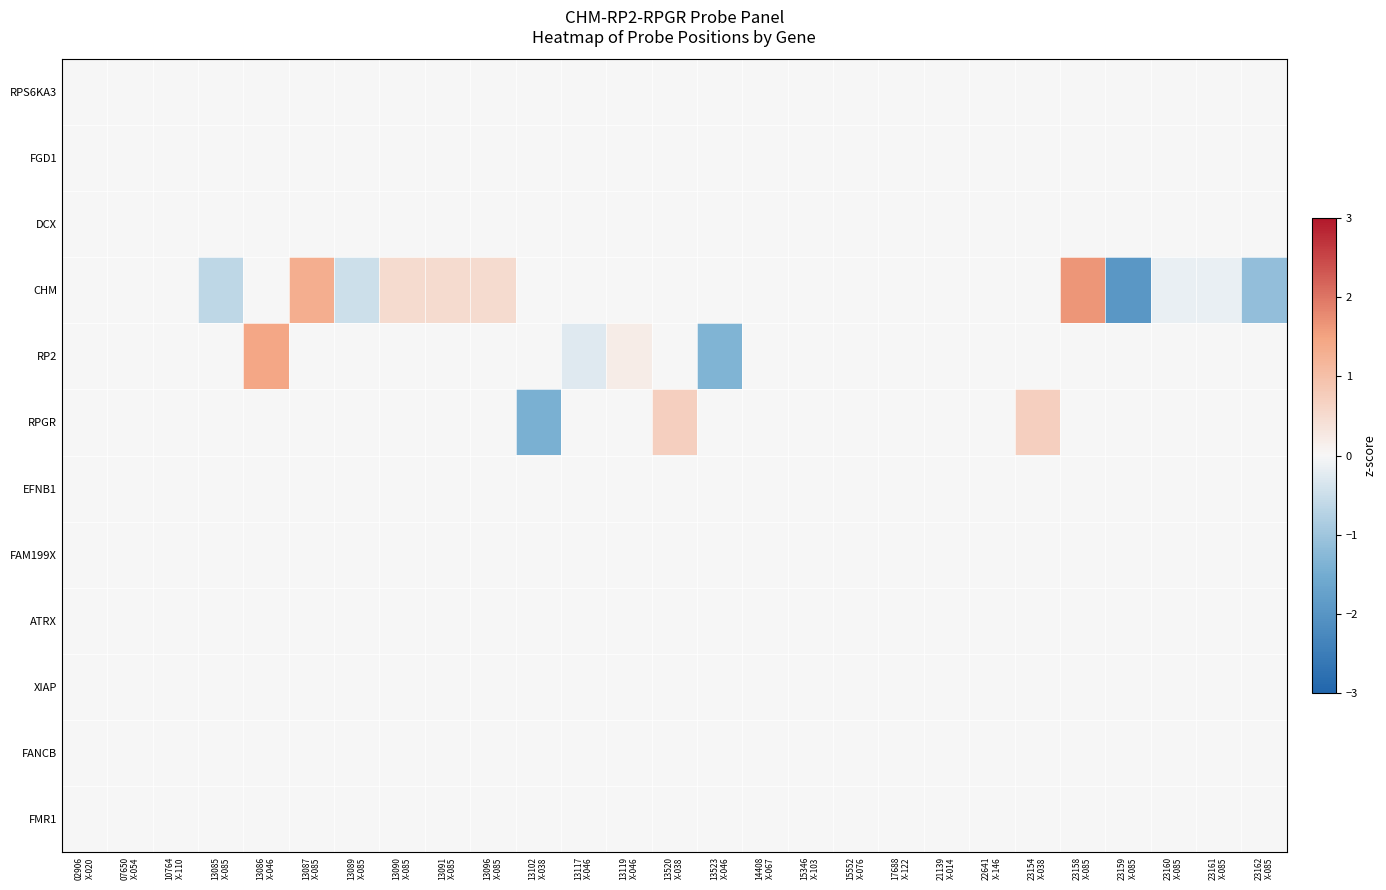

Reading left to right, extract all data points from this chart.

RPS6KA3: 02906
X-020=0.0	07650
X-054=0.0	10764
X-110=0.0	13085
X-085=0.0	13086
X-046=0.0	13087
X-085=0.0	13089
X-085=0.0	13090
X-085=0.0	13091
X-085=0.0	13096
X-085=0.0	13102
X-038=0.0	13117
X-046=0.0	13119
X-046=0.0	13520
X-038=0.0	13523
X-046=0.0	14408
X-067=0.0	15346
X-103=0.0	15552
X-076=0.0	17688
X-122=0.0	21139
X-014=0.0	22641
X-146=0.0	23154
X-038=0.0	23158
X-085=0.0	23159
X-085=0.0	23160
X-085=0.0	23161
X-085=0.0	23162
X-085=0.0
FGD1: 02906
X-020=0.0	07650
X-054=0.0	10764
X-110=0.0	13085
X-085=0.0	13086
X-046=0.0	13087
X-085=0.0	13089
X-085=0.0	13090
X-085=0.0	13091
X-085=0.0	13096
X-085=0.0	13102
X-038=0.0	13117
X-046=0.0	13119
X-046=0.0	13520
X-038=0.0	13523
X-046=0.0	14408
X-067=0.0	15346
X-103=0.0	15552
X-076=0.0	17688
X-122=0.0	21139
X-014=0.0	22641
X-146=0.0	23154
X-038=0.0	23158
X-085=0.0	23159
X-085=0.0	23160
X-085=0.0	23161
X-085=0.0	23162
X-085=0.0
DCX: 02906
X-020=0.0	07650
X-054=0.0	10764
X-110=0.0	13085
X-085=0.0	13086
X-046=0.0	13087
X-085=0.0	13089
X-085=0.0	13090
X-085=0.0	13091
X-085=0.0	13096
X-085=0.0	13102
X-038=0.0	13117
X-046=0.0	13119
X-046=0.0	13520
X-038=0.0	13523
X-046=0.0	14408
X-067=0.0	15346
X-103=0.0	15552
X-076=0.0	17688
X-122=0.0	21139
X-014=0.0	22641
X-146=0.0	23154
X-038=0.0	23158
X-085=0.0	23159
X-085=0.0	23160
X-085=0.0	23161
X-085=0.0	23162
X-085=0.0
CHM: 02906
X-020=0.0	07650
X-054=0.0	10764
X-110=0.0	13085
X-085=-0.6	13086
X-046=0.0	13087
X-085=1.3	13089
X-085=-0.5	13090
X-085=0.5	13091
X-085=0.5	13096
X-085=0.5	13102
X-038=0.0	13117
X-046=0.0	13119
X-046=0.0	13520
X-038=0.0	13523
X-046=0.0	14408
X-067=0.0	15346
X-103=0.0	15552
X-076=0.0	17688
X-122=0.0	21139
X-014=0.0	22641
X-146=0.0	23154
X-038=0.0	23158
X-085=1.7	23159
X-085=-1.9	23160
X-085=-0.1	23161
X-085=-0.1	23162
X-085=-1.1
RP2: 02906
X-020=0.0	07650
X-054=0.0	10764
X-110=0.0	13085
X-085=0.0	13086
X-046=1.4	13087
X-085=0.0	13089
X-085=0.0	13090
X-085=0.0	13091
X-085=0.0	13096
X-085=0.0	13102
X-038=0.0	13117
X-046=-0.3	13119
X-046=0.2	13520
X-038=0.0	13523
X-046=-1.4	14408
X-067=0.0	15346
X-103=0.0	15552
X-076=0.0	17688
X-122=0.0	21139
X-014=0.0	22641
X-146=0.0	23154
X-038=0.0	23158
X-085=0.0	23159
X-085=0.0	23160
X-085=0.0	23161
X-085=0.0	23162
X-085=0.0
RPGR: 02906
X-020=0.0	07650
X-054=0.0	10764
X-110=0.0	13085
X-085=0.0	13086
X-046=0.0	13087
X-085=0.0	13089
X-085=0.0	13090
X-085=0.0	13091
X-085=0.0	13096
X-085=0.0	13102
X-038=-1.4	13117
X-046=0.0	13119
X-046=0.0	13520
X-038=0.7	13523
X-046=0.0	14408
X-067=0.0	15346
X-103=0.0	15552
X-076=0.0	17688
X-122=0.0	21139
X-014=0.0	22641
X-146=0.0	23154
X-038=0.7	23158
X-085=0.0	23159
X-085=0.0	23160
X-085=0.0	23161
X-085=0.0	23162
X-085=0.0
EFNB1: 02906
X-020=0.0	07650
X-054=0.0	10764
X-110=0.0	13085
X-085=0.0	13086
X-046=0.0	13087
X-085=0.0	13089
X-085=0.0	13090
X-085=0.0	13091
X-085=0.0	13096
X-085=0.0	13102
X-038=0.0	13117
X-046=0.0	13119
X-046=0.0	13520
X-038=0.0	13523
X-046=0.0	14408
X-067=0.0	15346
X-103=0.0	15552
X-076=0.0	17688
X-122=0.0	21139
X-014=0.0	22641
X-146=0.0	23154
X-038=0.0	23158
X-085=0.0	23159
X-085=0.0	23160
X-085=0.0	23161
X-085=0.0	23162
X-085=0.0
FAM199X: 02906
X-020=0.0	07650
X-054=0.0	10764
X-110=0.0	13085
X-085=0.0	13086
X-046=0.0	13087
X-085=0.0	13089
X-085=0.0	13090
X-085=0.0	13091
X-085=0.0	13096
X-085=0.0	13102
X-038=0.0	13117
X-046=0.0	13119
X-046=0.0	13520
X-038=0.0	13523
X-046=0.0	14408
X-067=0.0	15346
X-103=0.0	15552
X-076=0.0	17688
X-122=0.0	21139
X-014=0.0	22641
X-146=0.0	23154
X-038=0.0	23158
X-085=0.0	23159
X-085=0.0	23160
X-085=0.0	23161
X-085=0.0	23162
X-085=0.0
ATRX: 02906
X-020=0.0	07650
X-054=0.0	10764
X-110=0.0	13085
X-085=0.0	13086
X-046=0.0	13087
X-085=0.0	13089
X-085=0.0	13090
X-085=0.0	13091
X-085=0.0	13096
X-085=0.0	13102
X-038=0.0	13117
X-046=0.0	13119
X-046=0.0	13520
X-038=0.0	13523
X-046=0.0	14408
X-067=0.0	15346
X-103=0.0	15552
X-076=0.0	17688
X-122=0.0	21139
X-014=0.0	22641
X-146=0.0	23154
X-038=0.0	23158
X-085=0.0	23159
X-085=0.0	23160
X-085=0.0	23161
X-085=0.0	23162
X-085=0.0
XIAP: 02906
X-020=0.0	07650
X-054=0.0	10764
X-110=0.0	13085
X-085=0.0	13086
X-046=0.0	13087
X-085=0.0	13089
X-085=0.0	13090
X-085=0.0	13091
X-085=0.0	13096
X-085=0.0	13102
X-038=0.0	13117
X-046=0.0	13119
X-046=0.0	13520
X-038=0.0	13523
X-046=0.0	14408
X-067=0.0	15346
X-103=0.0	15552
X-076=0.0	17688
X-122=0.0	21139
X-014=0.0	22641
X-146=0.0	23154
X-038=0.0	23158
X-085=0.0	23159
X-085=0.0	23160
X-085=0.0	23161
X-085=0.0	23162
X-085=0.0
FANCB: 02906
X-020=0.0	07650
X-054=0.0	10764
X-110=0.0	13085
X-085=0.0	13086
X-046=0.0	13087
X-085=0.0	13089
X-085=0.0	13090
X-085=0.0	13091
X-085=0.0	13096
X-085=0.0	13102
X-038=0.0	13117
X-046=0.0	13119
X-046=0.0	13520
X-038=0.0	13523
X-046=0.0	14408
X-067=0.0	15346
X-103=0.0	15552
X-076=0.0	17688
X-122=0.0	21139
X-014=0.0	22641
X-146=0.0	23154
X-038=0.0	23158
X-085=0.0	23159
X-085=0.0	23160
X-085=0.0	23161
X-085=0.0	23162
X-085=0.0
FMR1: 02906
X-020=0.0	07650
X-054=0.0	10764
X-110=0.0	13085
X-085=0.0	13086
X-046=0.0	13087
X-085=0.0	13089
X-085=0.0	13090
X-085=0.0	13091
X-085=0.0	13096
X-085=0.0	13102
X-038=0.0	13117
X-046=0.0	13119
X-046=0.0	13520
X-038=0.0	13523
X-046=0.0	14408
X-067=0.0	15346
X-103=0.0	15552
X-076=0.0	17688
X-122=0.0	21139
X-014=0.0	22641
X-146=0.0	23154
X-038=0.0	23158
X-085=0.0	23159
X-085=0.0	23160
X-085=0.0	23161
X-085=0.0	23162
X-085=0.0